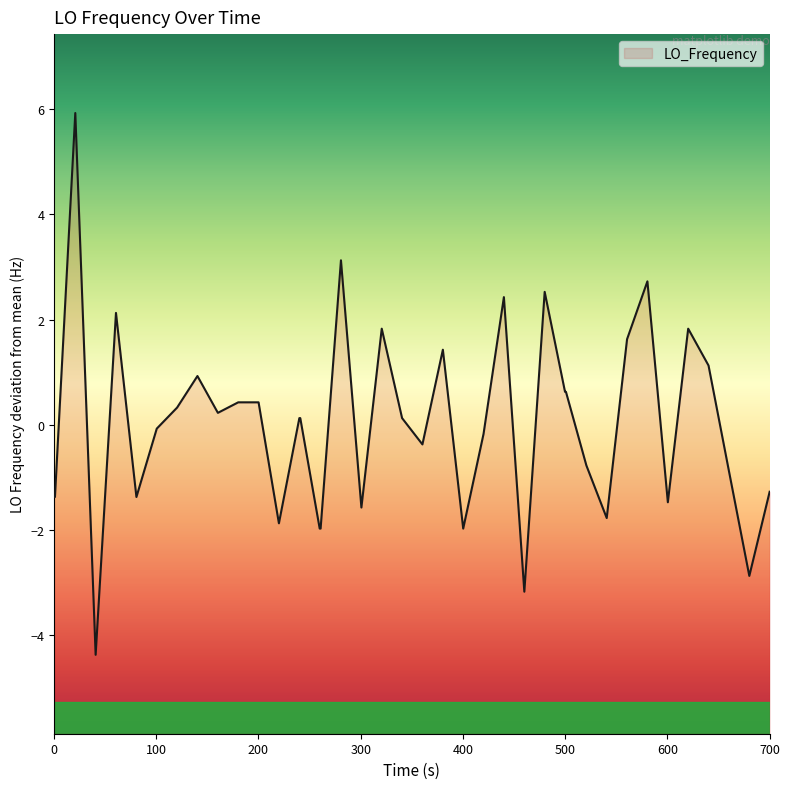

What is the greatest value displayed?

5.9